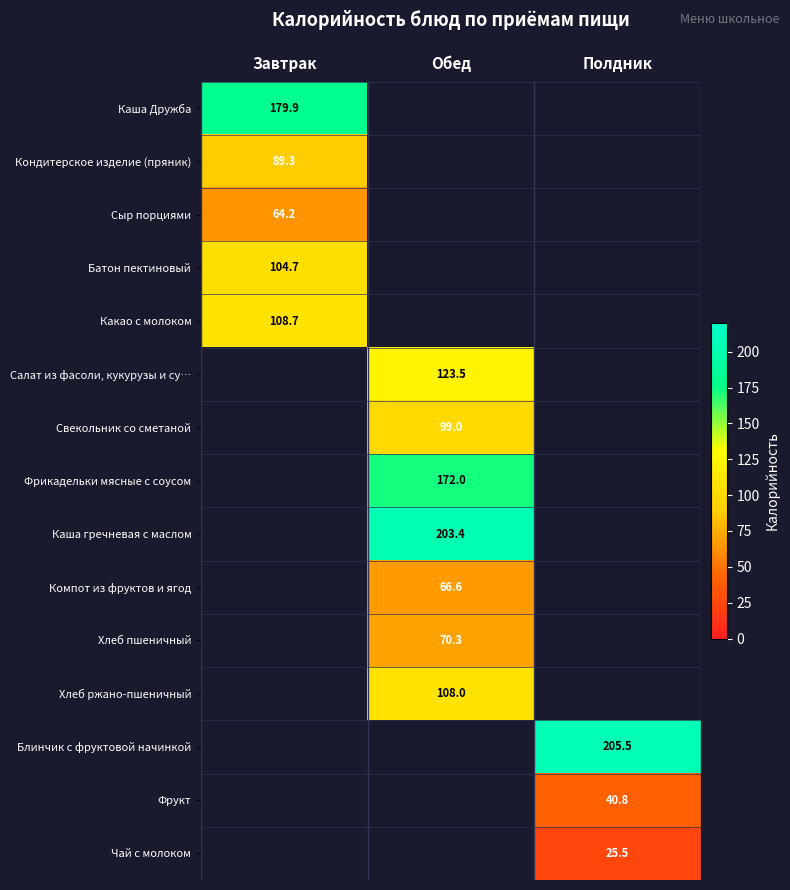

Is the value of Сыр порциями at Завтрак greater than the value of Фрукт at Полдник?

Yes